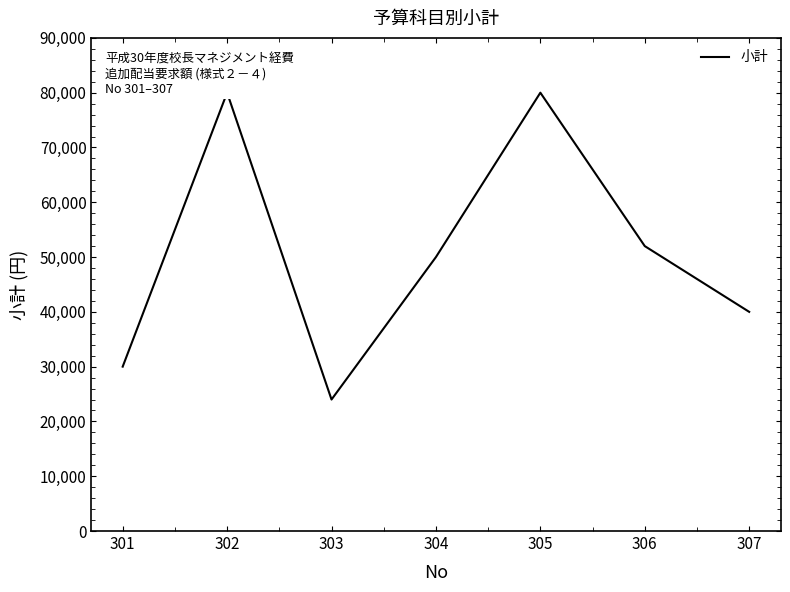

What is the greatest value displayed?

80000